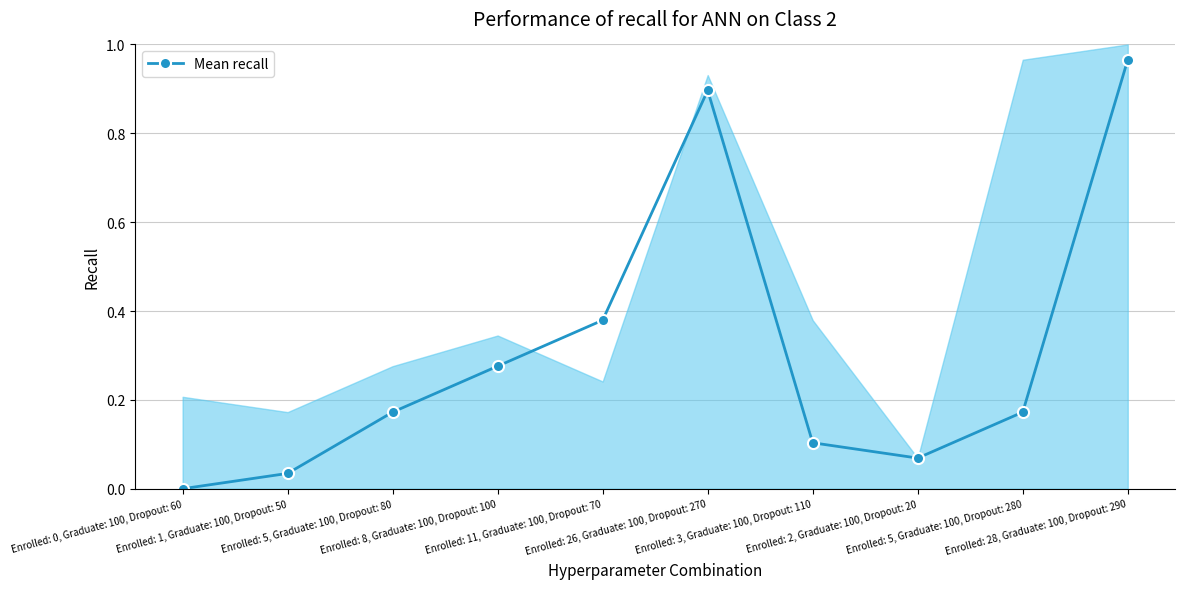

What is the maximum value shown in the chart?

1.0